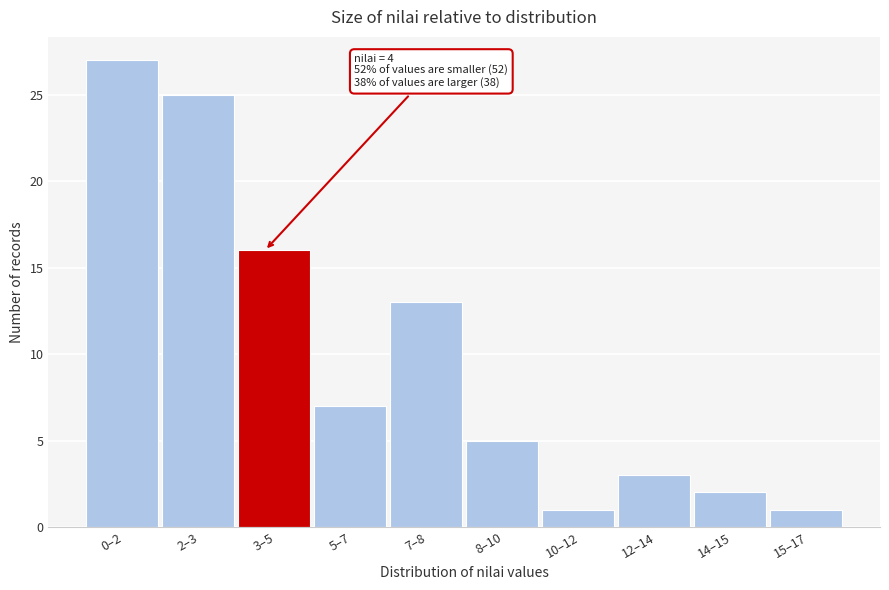

Reading left to right, what are all the values shown in this chart?

0–2=27	2–3=25	3–5=16	5–7=7	7–8=13	8–10=5	10–12=1	12–14=3	14–15=2	15–17=1